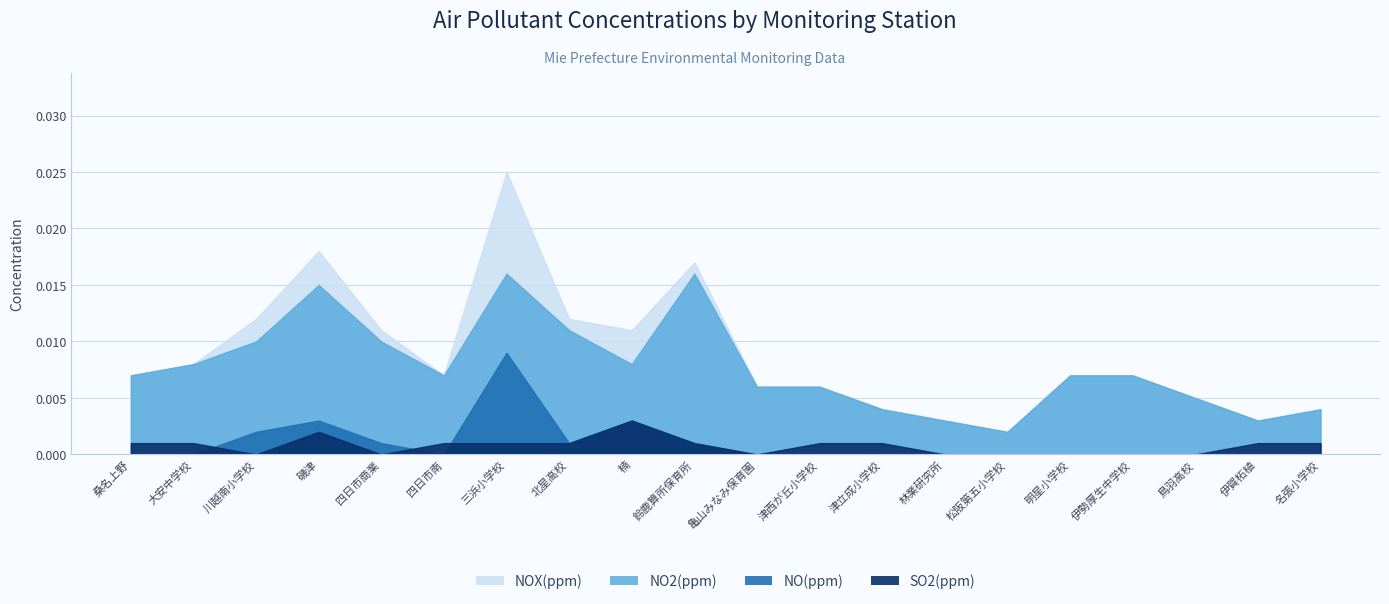

True or false: NOX(ppm) and NO2(ppm) intersect in this chart.

False